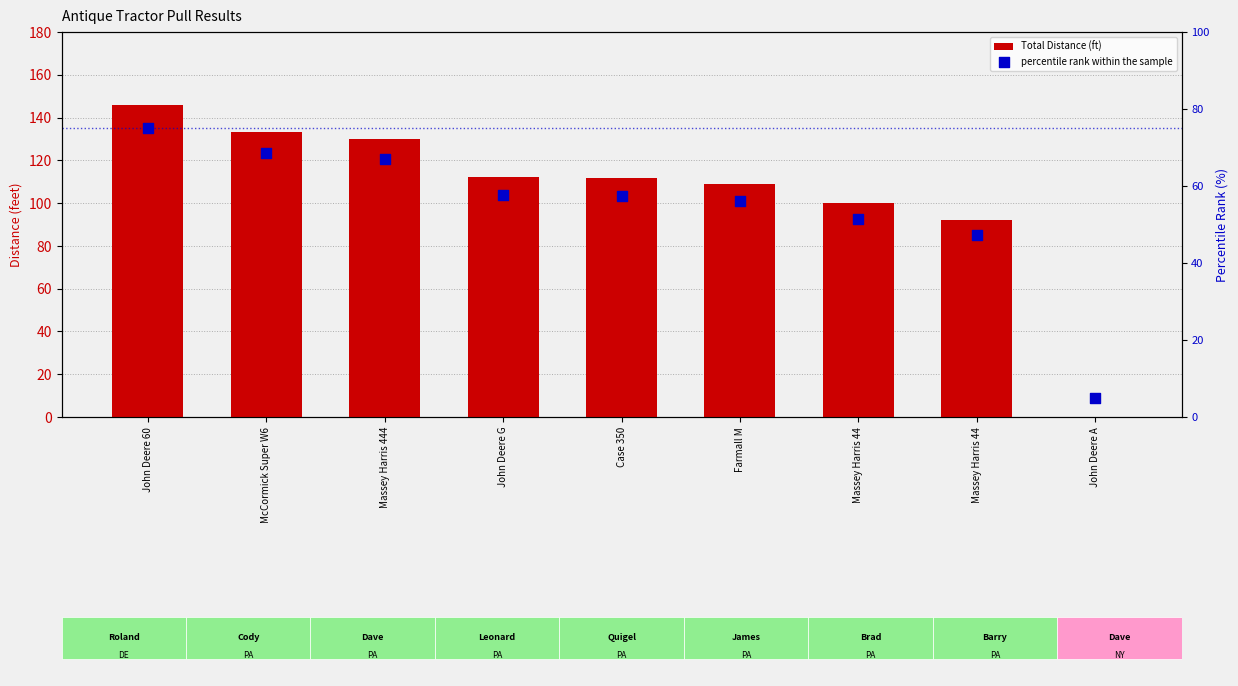

What is the total value across all series at McCormick Super W6?

201.6